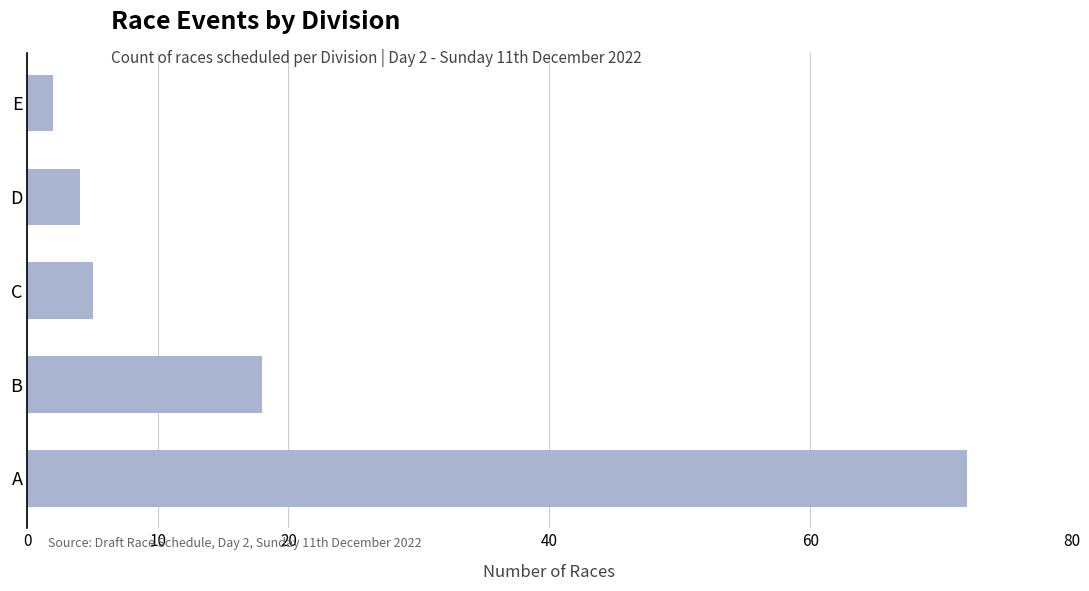

Does the chart contain stacked bars?

No